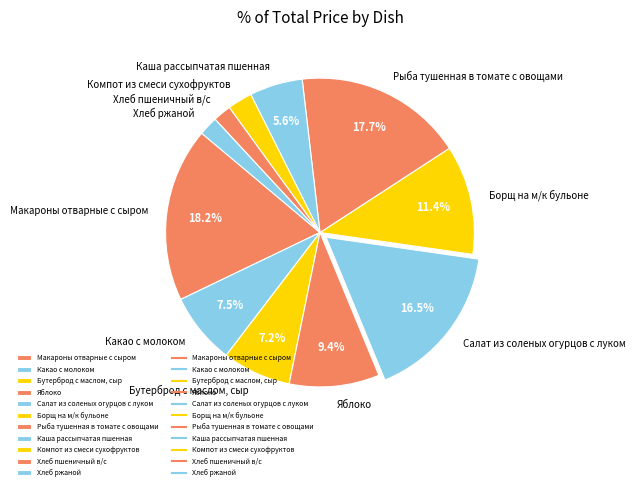

To the nearest percent, what percentage of the pie is Борщ на м/к бульоне?

11%